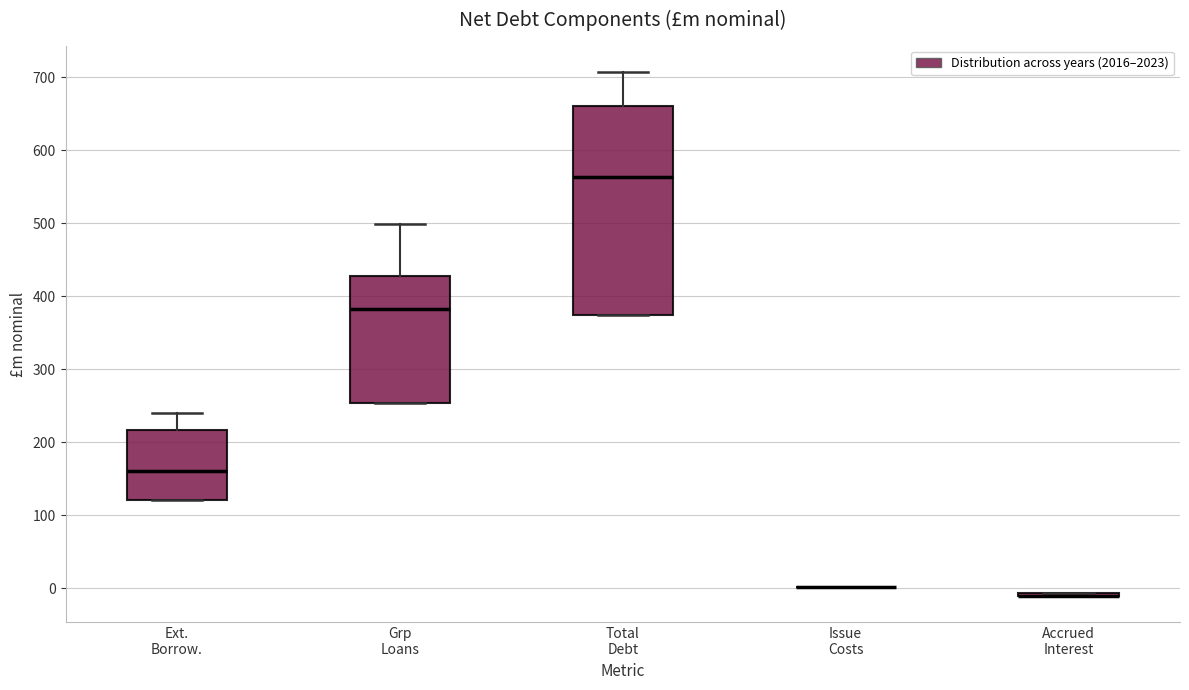

Reading left to right, transcribe this box plot: for each box, give where its median line is, the range the box spans, and where its two whiskers end, as read against the y-axis. The values are not printed on the chart, so give them approximately, as read against the axis.

Ext. Borrow.: median 160, box 120 to 220, whiskers 120 to 240
Grp Loans: median 380, box 250 to 430, whiskers 250 to 500
Total Debt: median 560, box 370 to 660, whiskers 370 to 710
Issue Costs: box collapsed to a line at 0, whiskers 0 to 0
Accrued Interest: box collapsed to a line at -10, whiskers -10 to -10